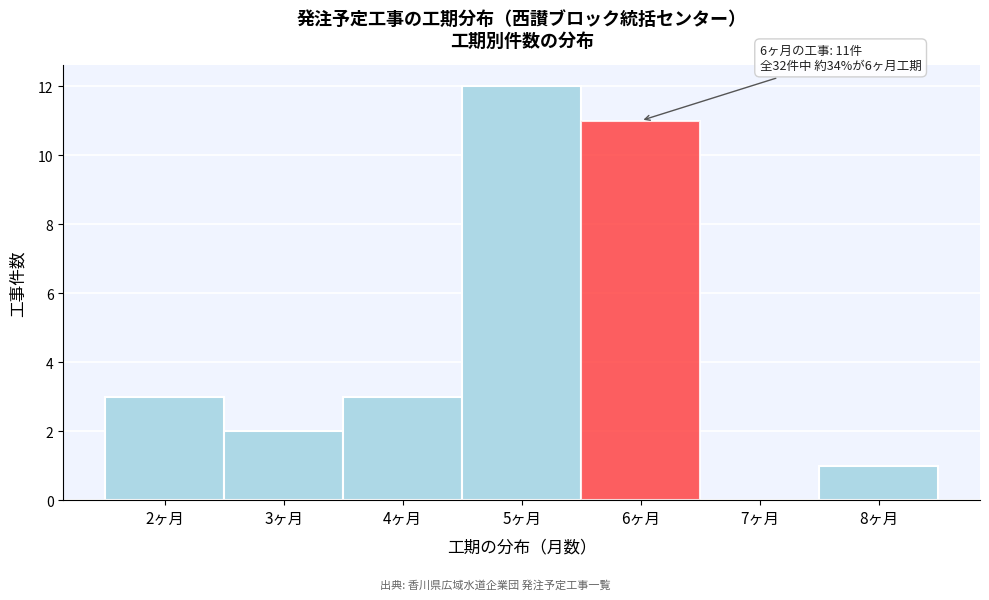

Over which range of the x-axis is the bar tallest?

4.5 to 5.5